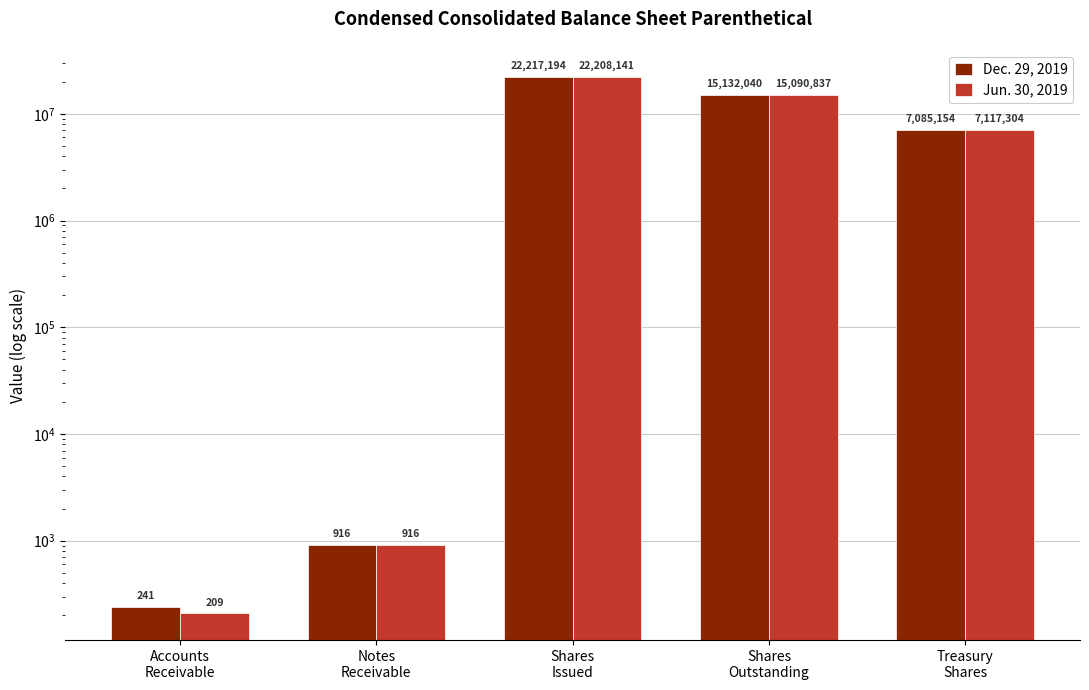

What is the label of the 3rd bar from the right?

Shares
Issued